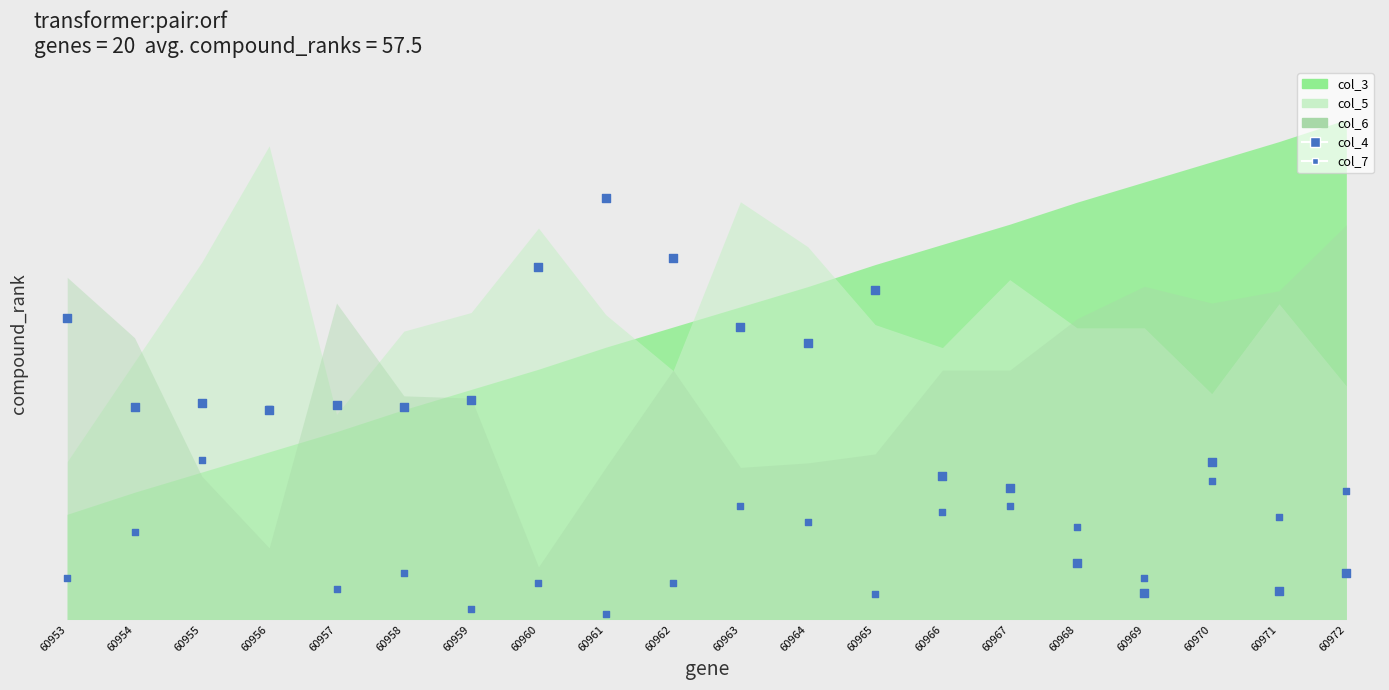

Which series contains the highest Y value?

col_4